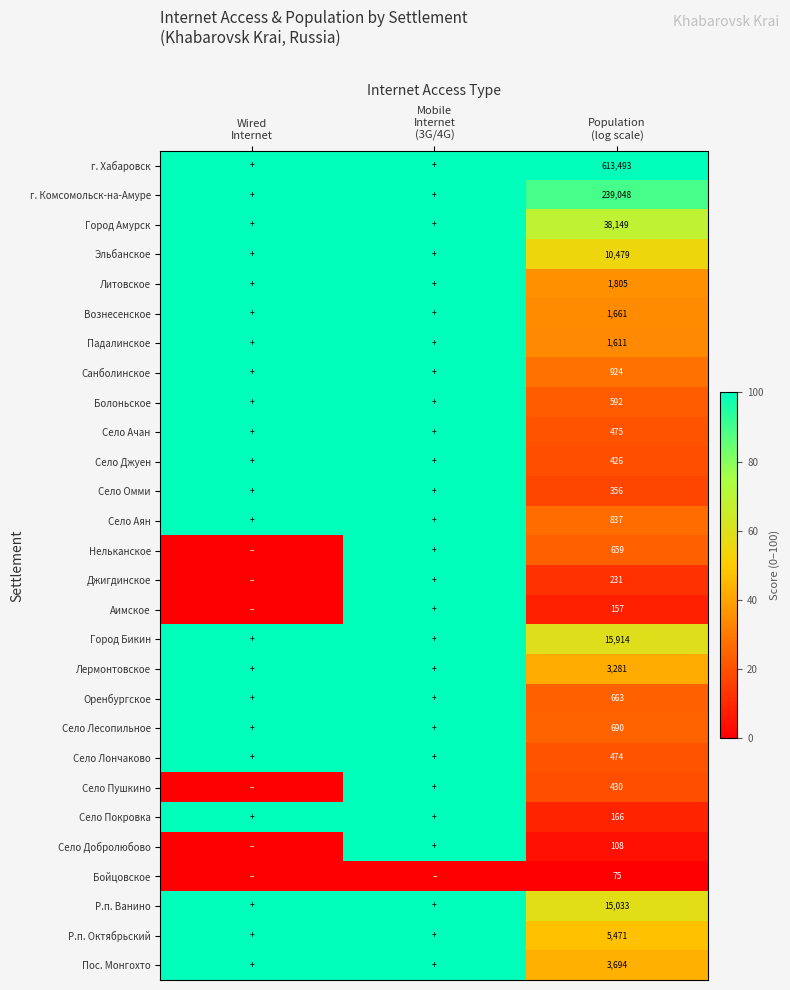

Read the Падалинское value at Wired Internet.

100.0